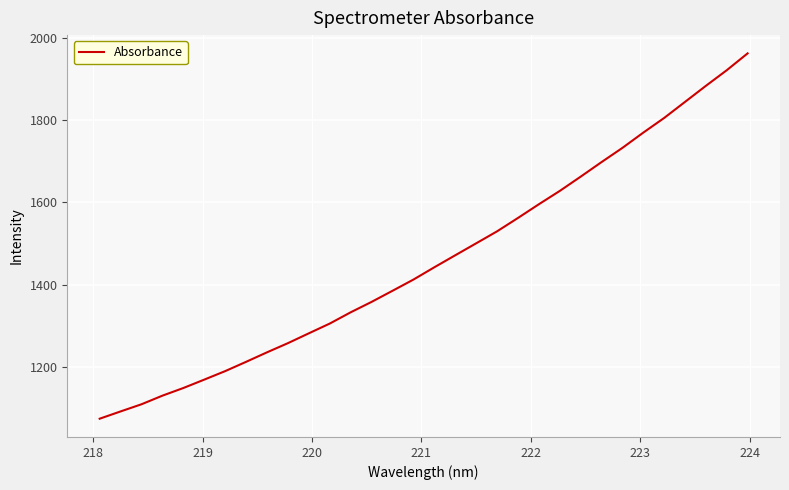

What is the difference between the maximum and minimum values?

888.7